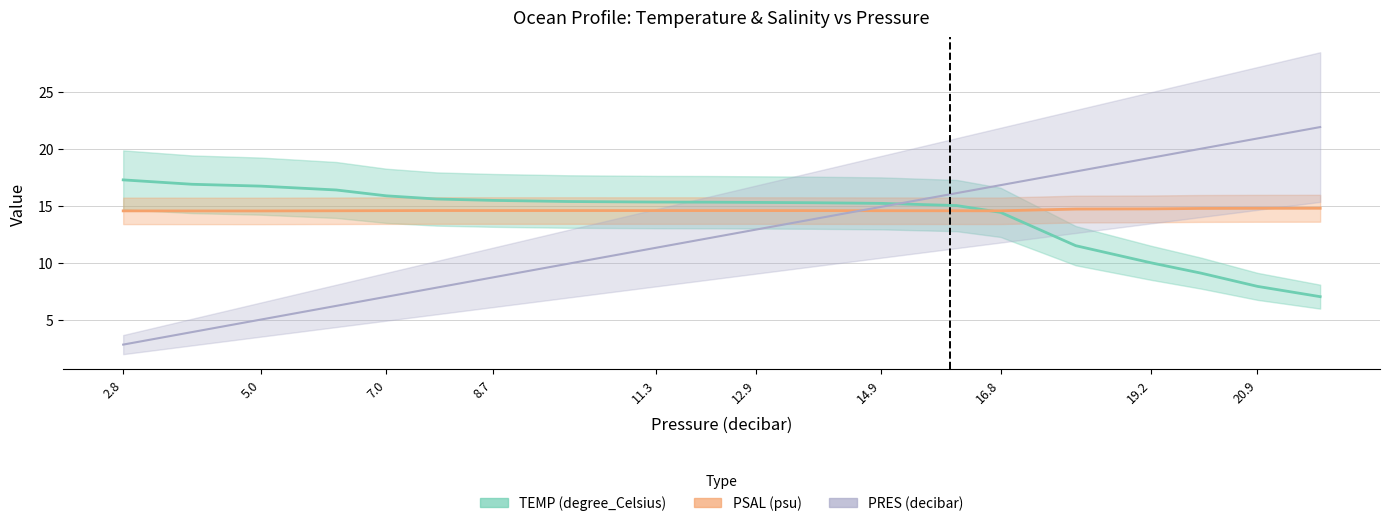

What is the maximum value for PRES (decibar)?

21.9